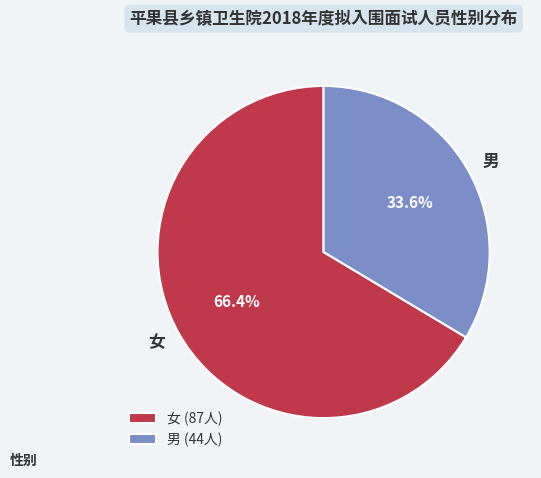

To the nearest percent, what is the difference between the largest and smallest slice percentages?

33%